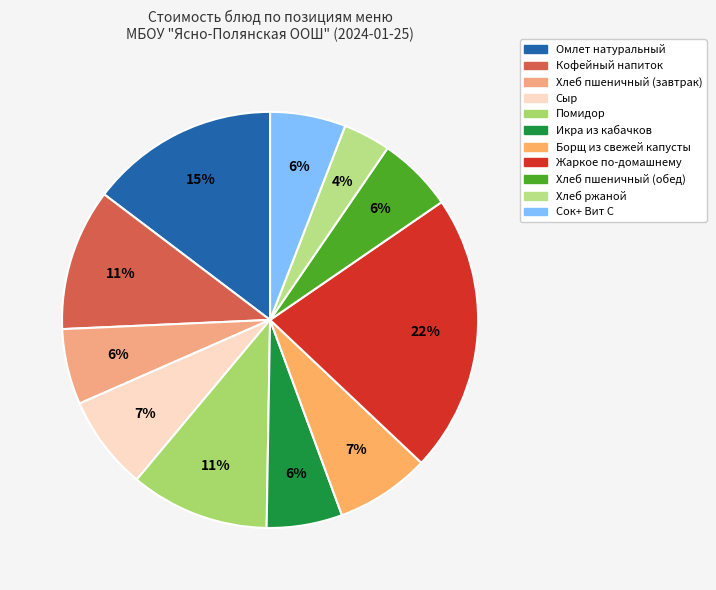

Which category has the biggest portion of the pie?

Жаркое по-домашнему